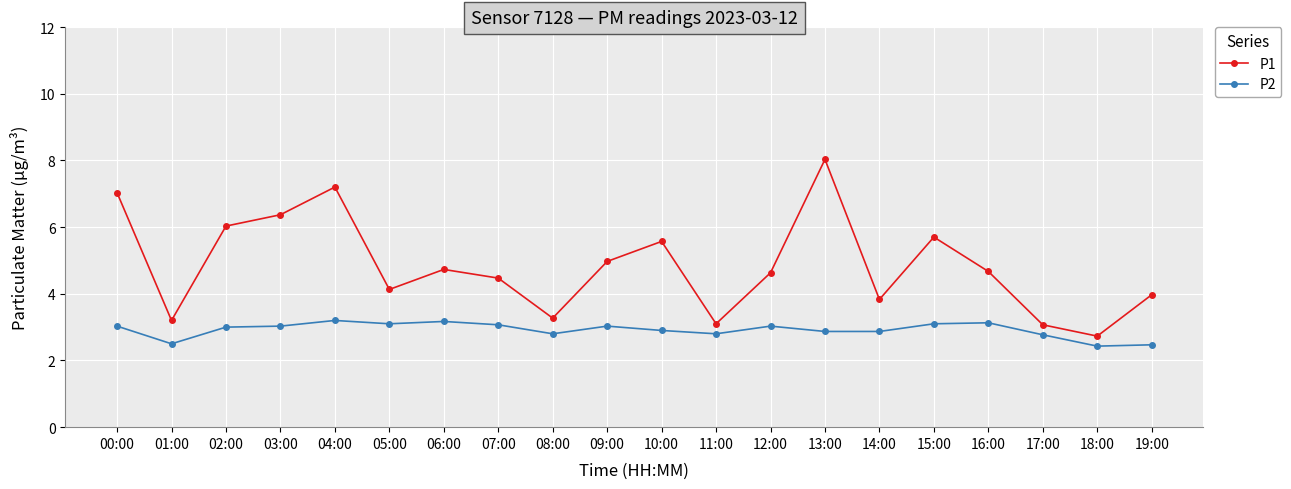

Which category has the lowest value in the P1 series?

18:00